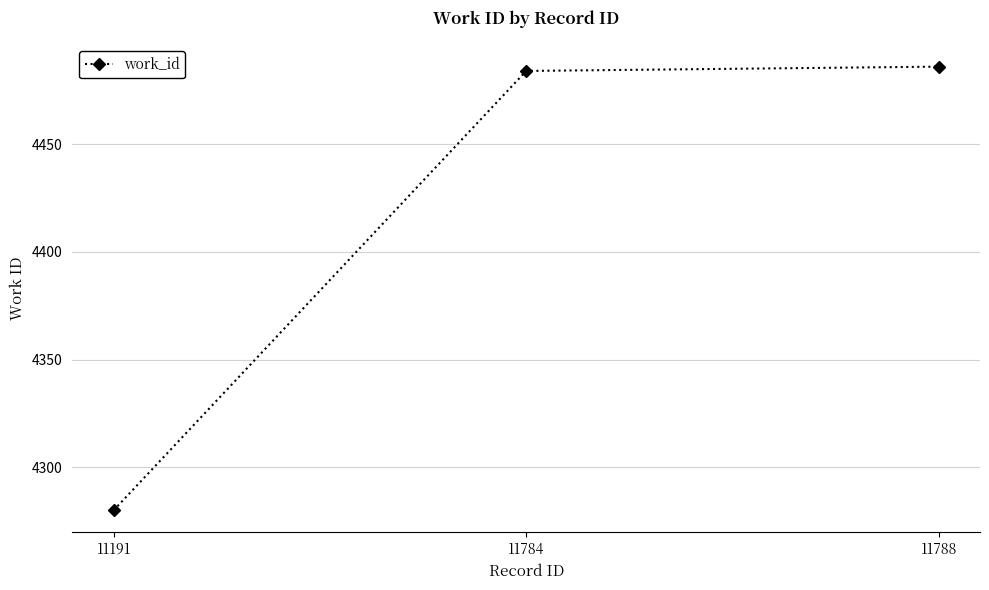

Read the value at 11784, to the nearest 50.

4500